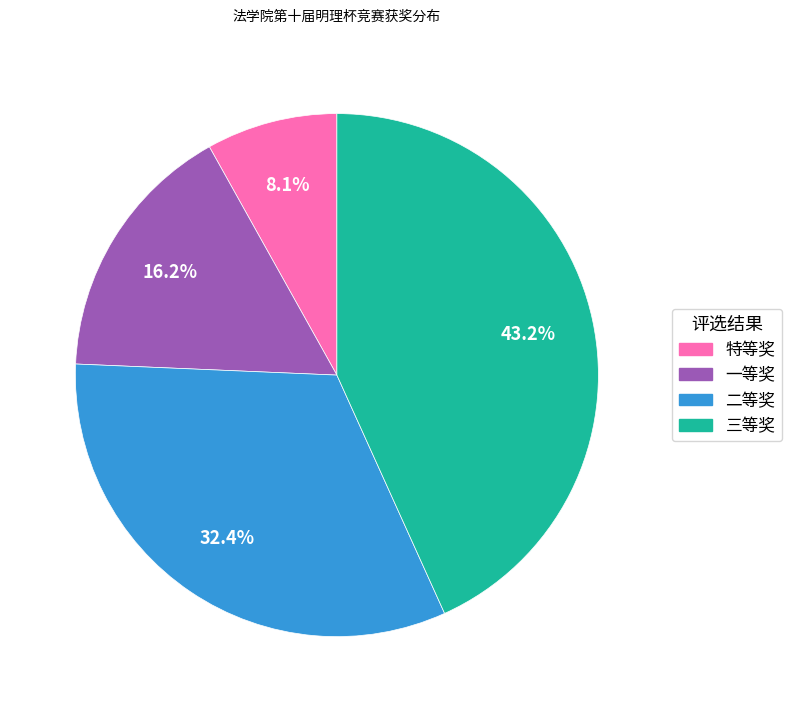

Is 一等奖 the majority of the pie?

No